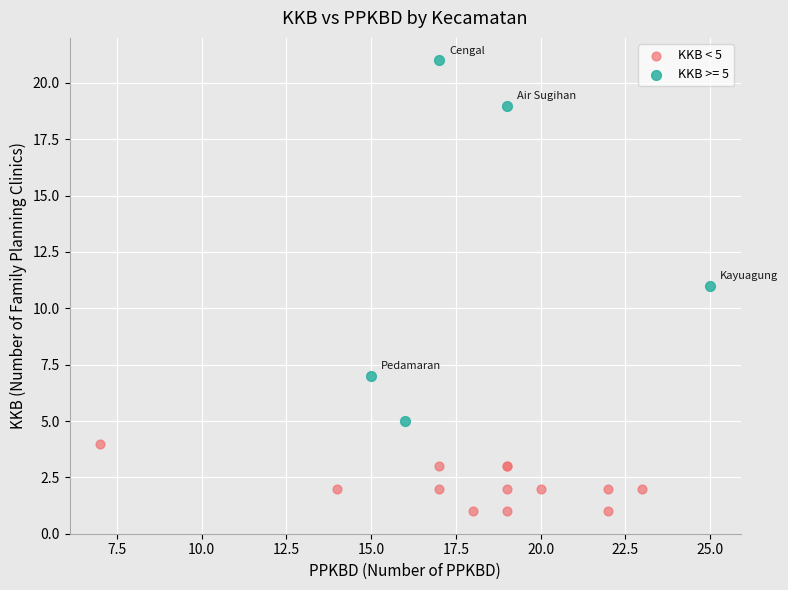

Which series contains the highest Y value?

KKB >= 5